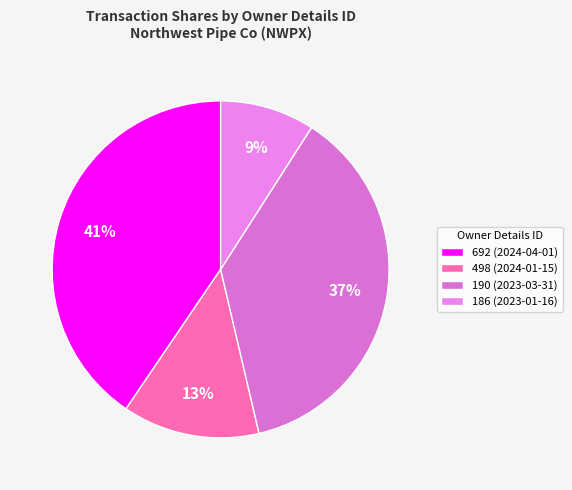

What percentage is the 190 (2023-03-31) slice, to the nearest percent?

37%